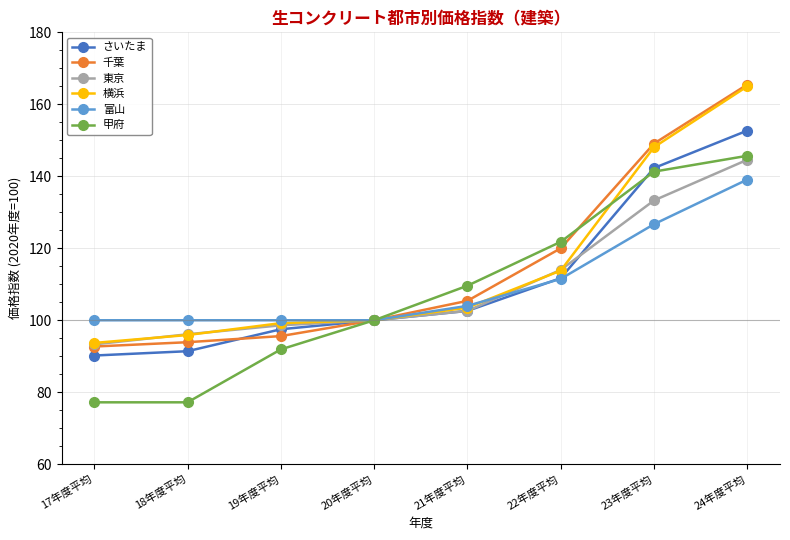

How many series are shown in this chart?

6